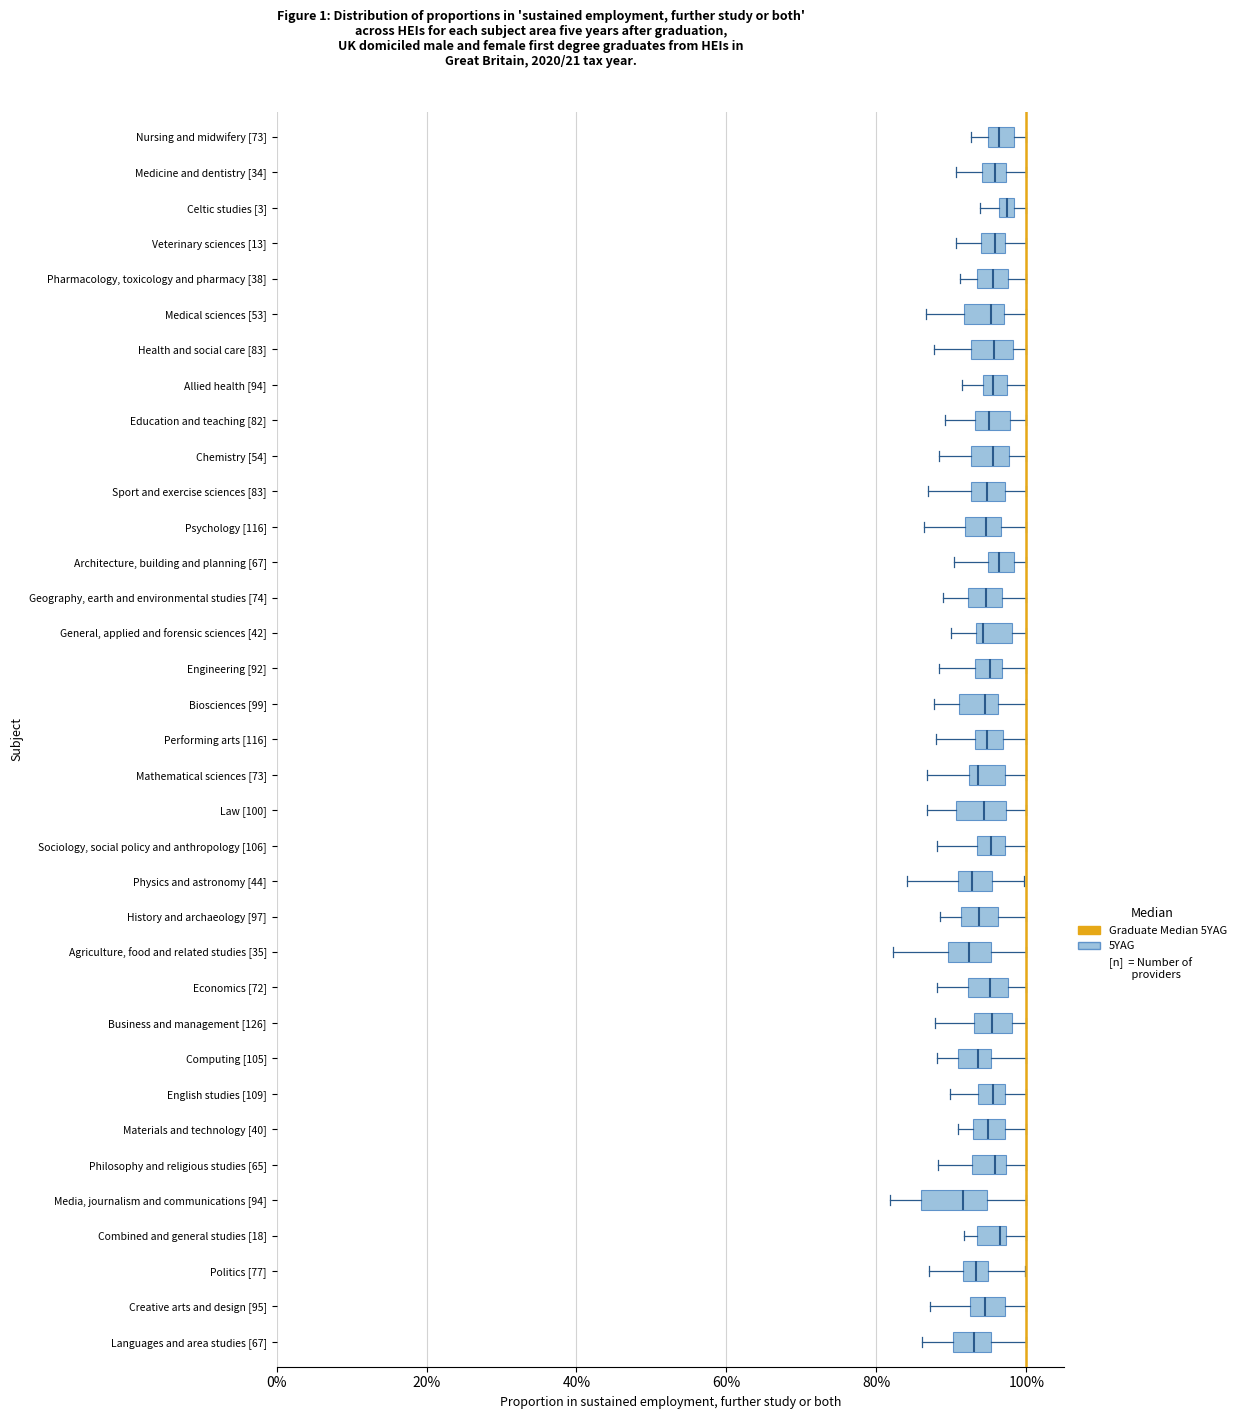

Where does the left whisker of the box for Education and teaching [82] end on the x-axis? The values are not printed on the chart, so give them approximately, as read against the axis.

90